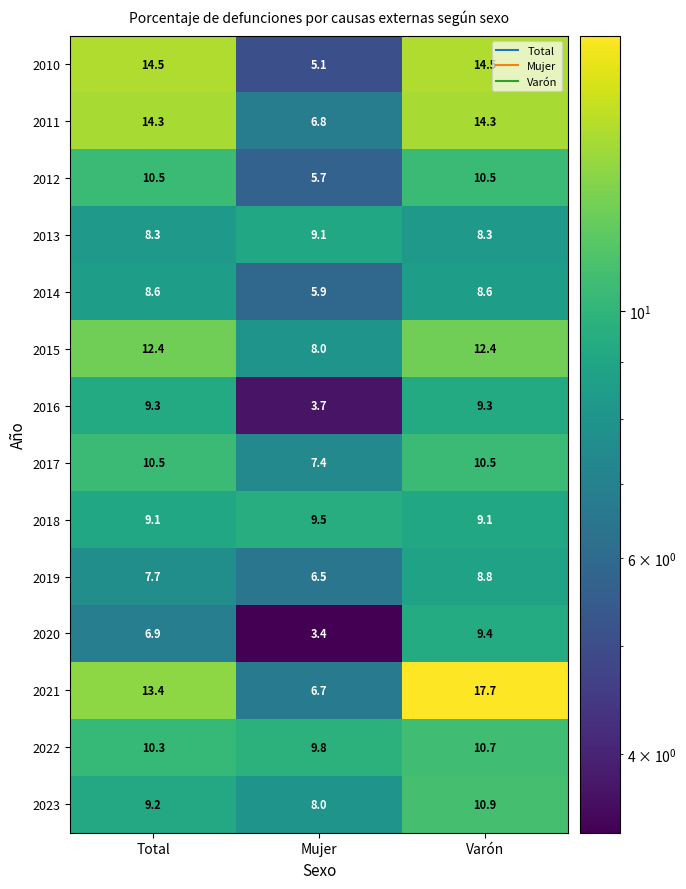

What is the total value across all series at Varón?

155.0